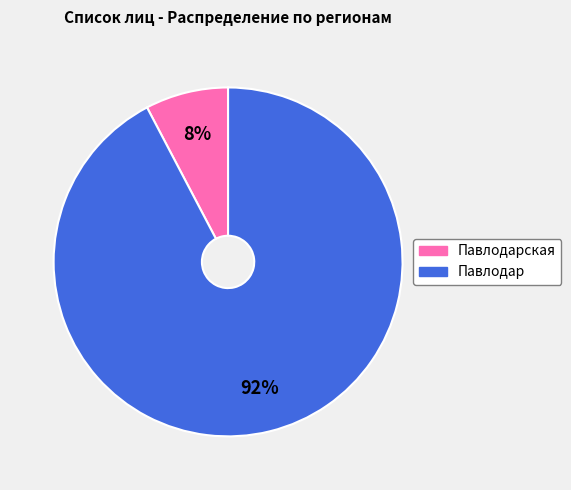

The Павлодарская slice represents 8% of the pie. True or false?

True